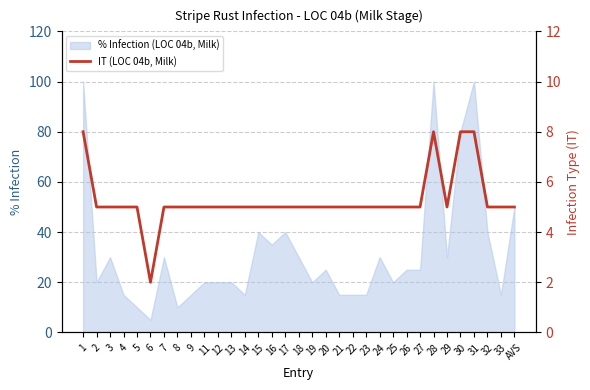

How many lines are shown in the chart?

1